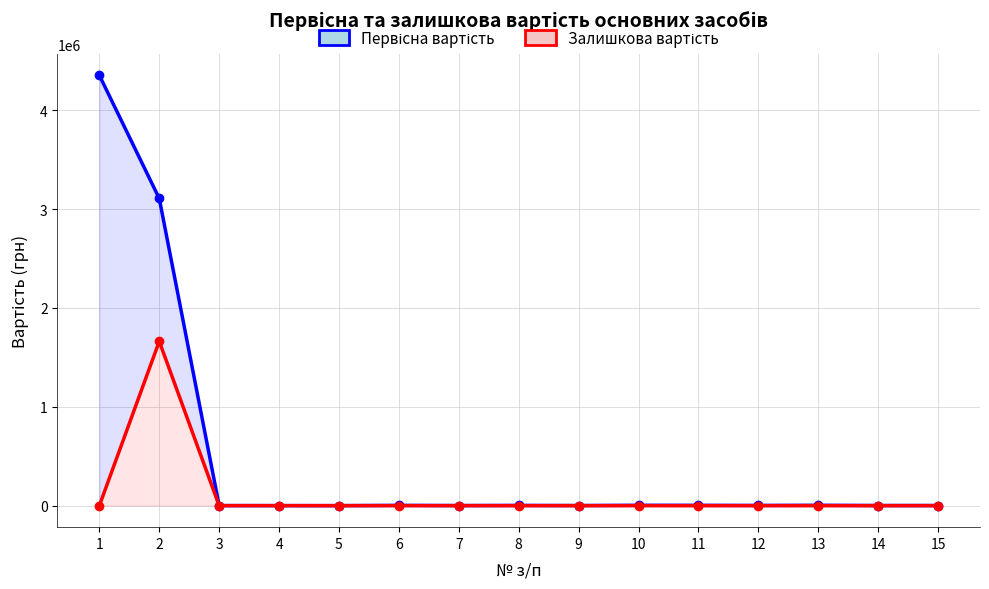

True or false: Первісна вартість and Залишкова вартість intersect in this chart.

False